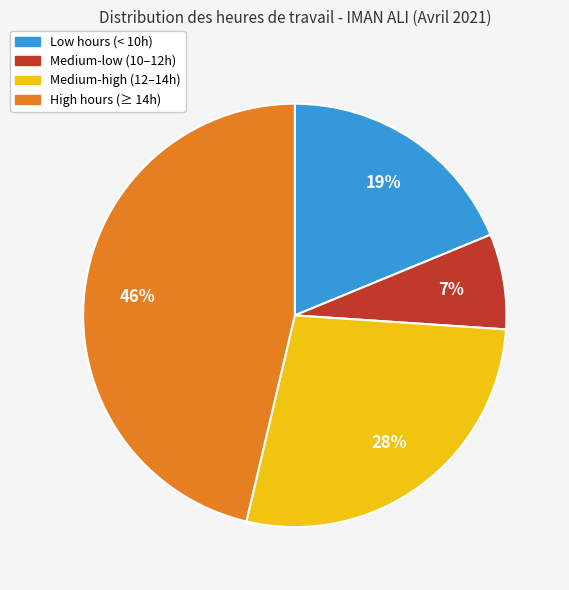

The Medium-high (12–14h) slice represents 28% of the pie. True or false?

True